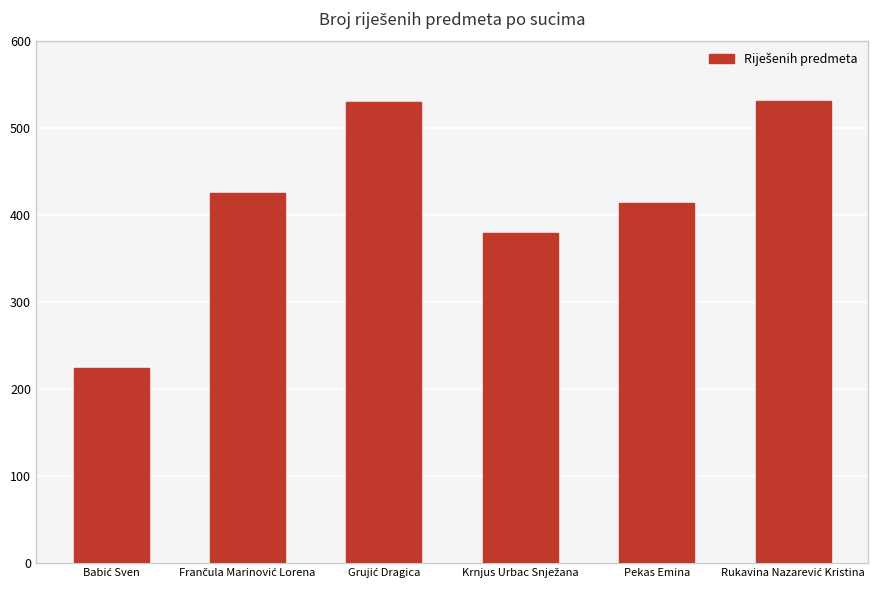

What is the smallest value displayed?

224